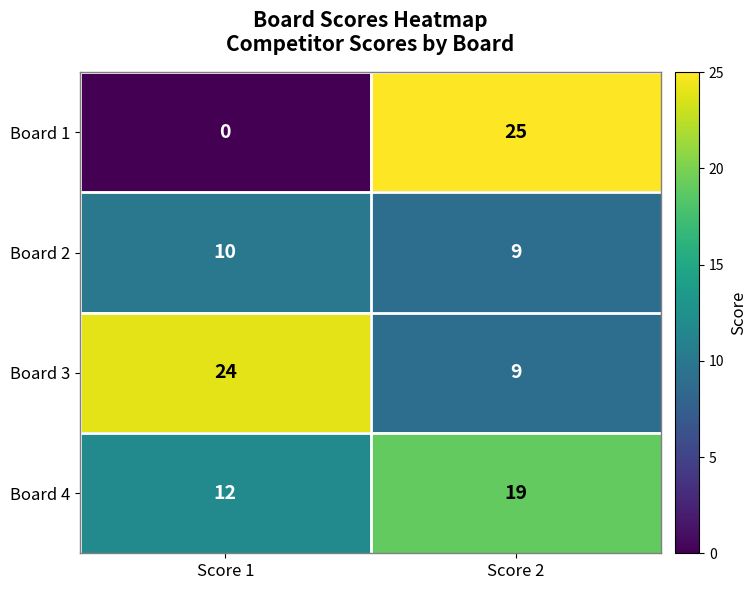

What is the difference between the Board 1 values at Score 1 and Score 2?

25